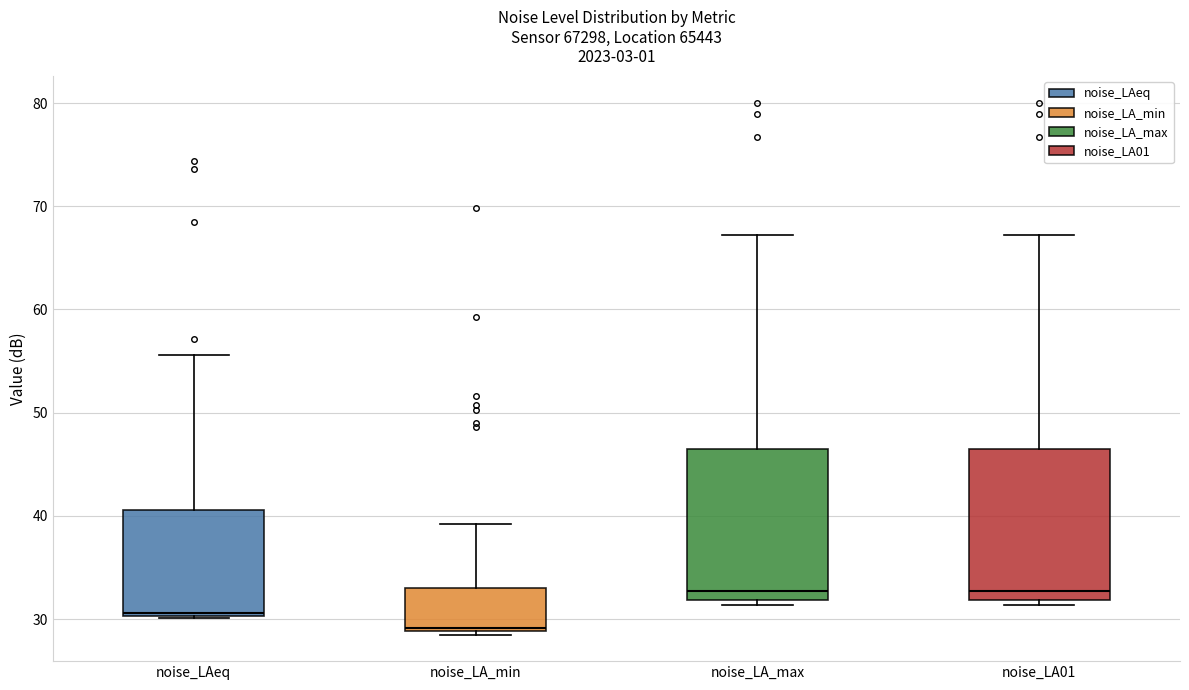

Where does the upper whisker of the box for noise_LA_max end on the y-axis? The values are not printed on the chart, so give them approximately, as read against the axis.

67